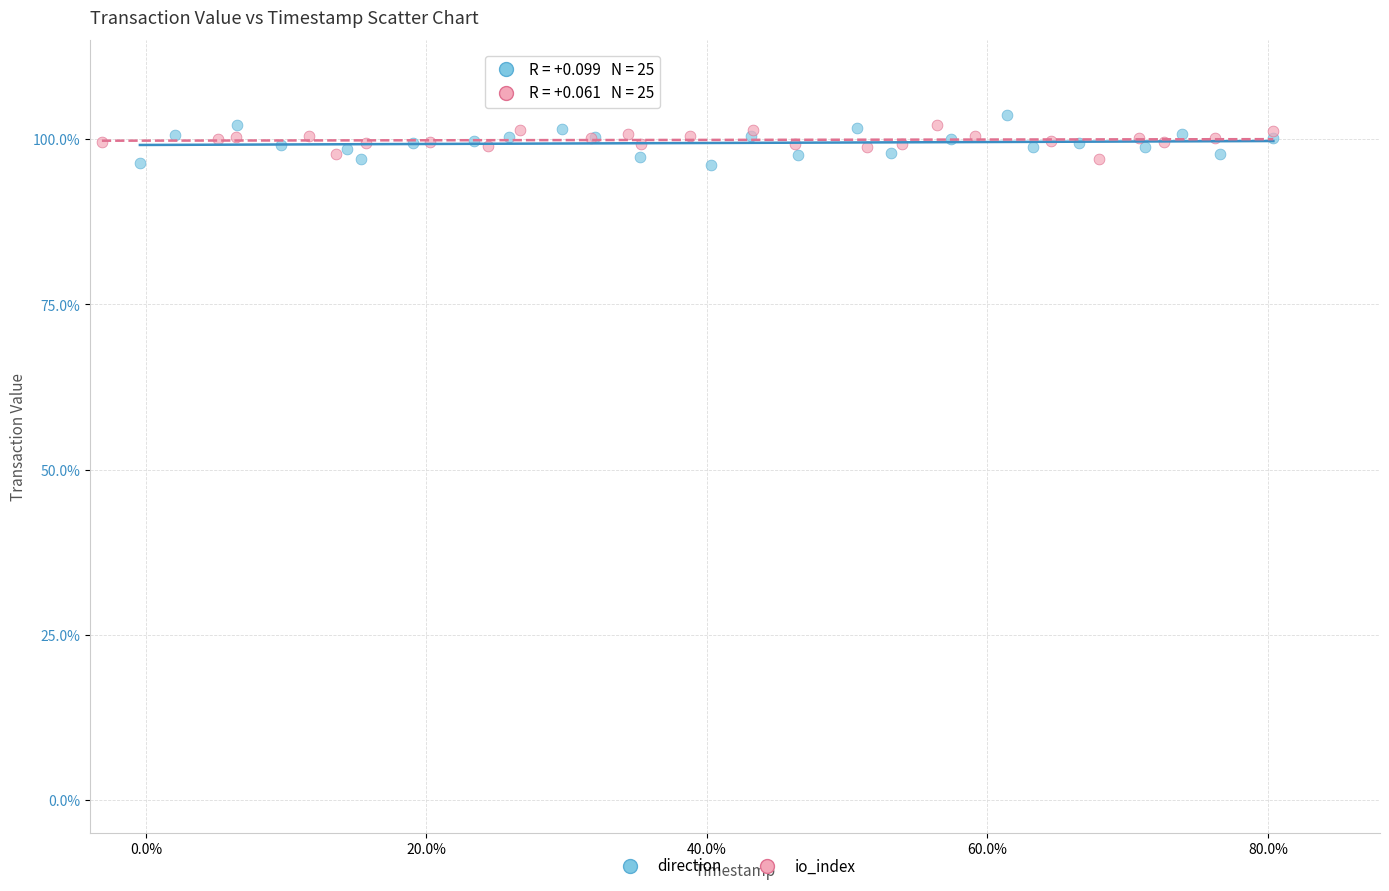

What are all the series names shown in the legend?

direction, io_index